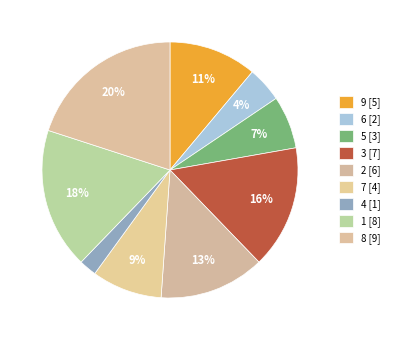

Does any single category account for the majority?

No